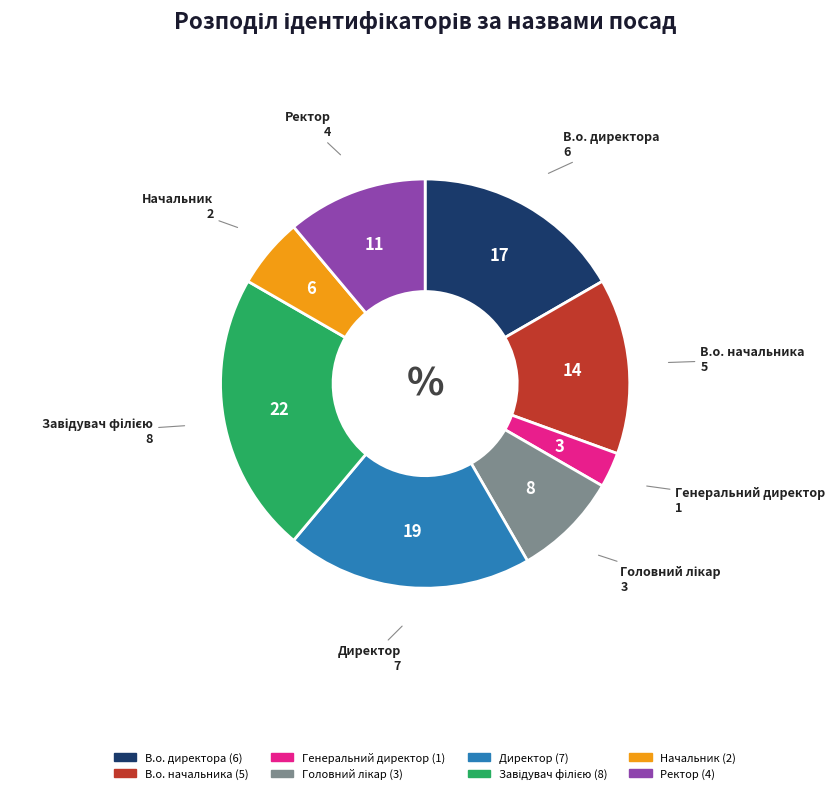

Is it true that Директор is 30% of the pie?

False